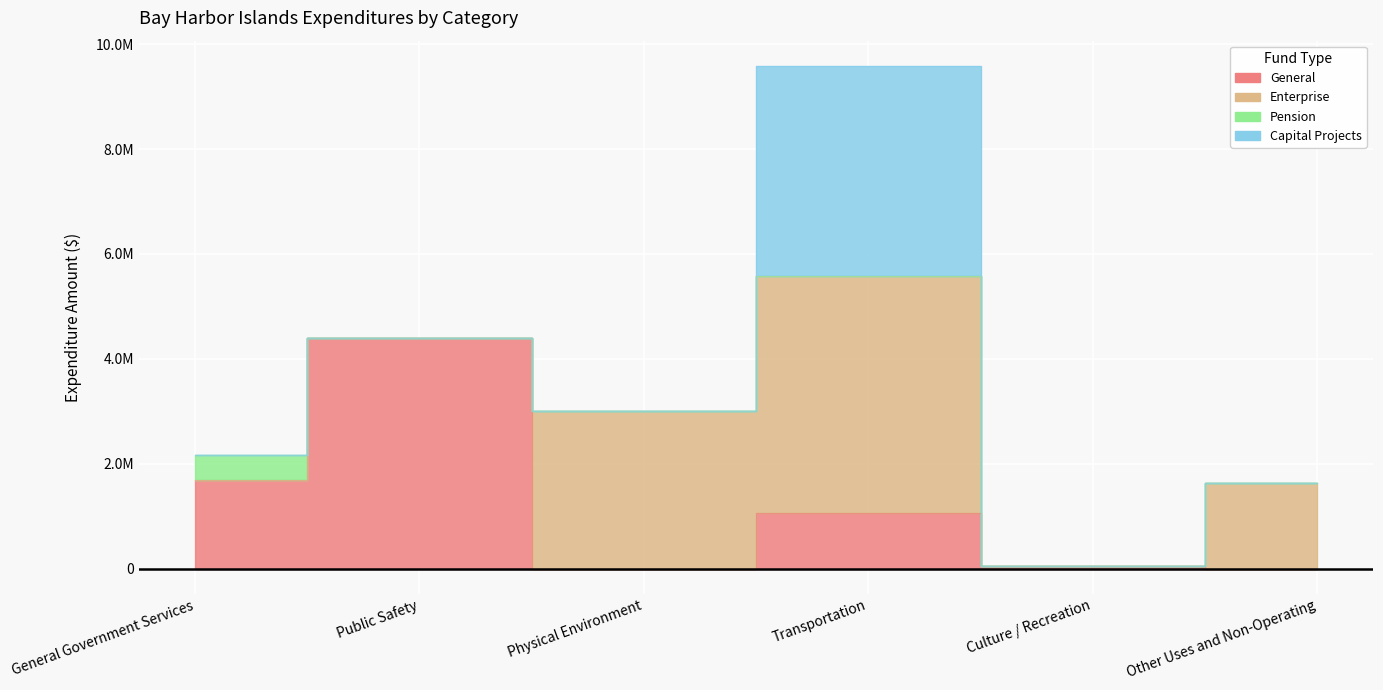

Is the value of General at Transportation greater than the value of Capital Projects at Transportation?

No